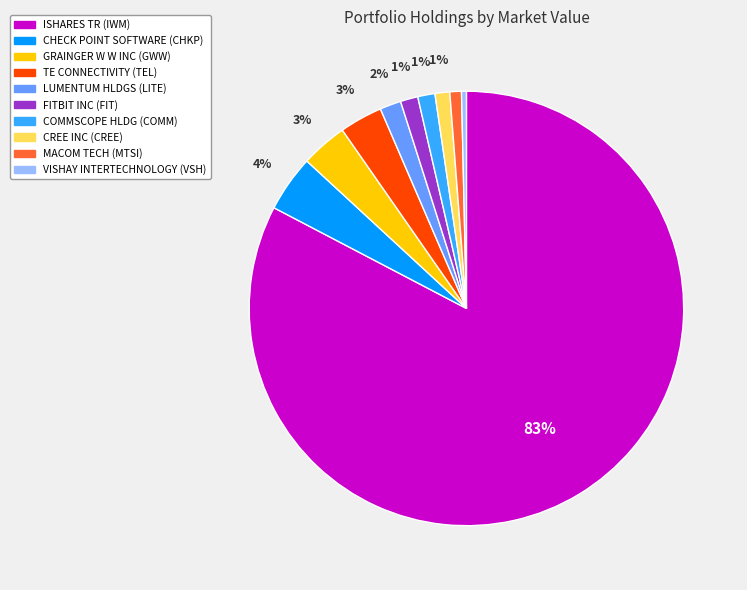

Between VISHAY INTERTECHNOLOGY (VSH) and TE CONNECTIVITY (TEL), which is larger?

TE CONNECTIVITY (TEL)